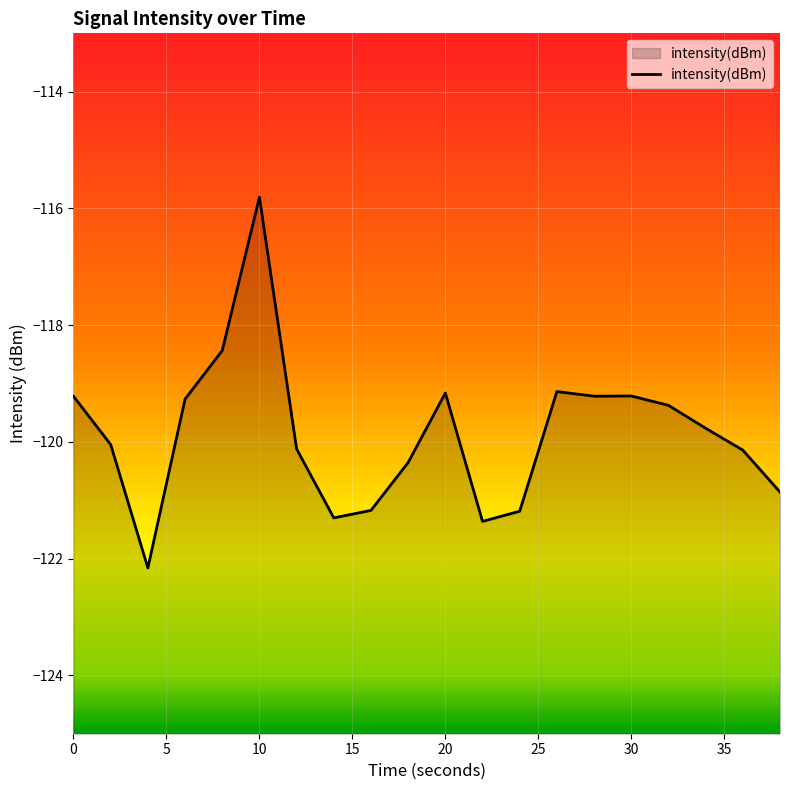

Where is the first local maximum?

10